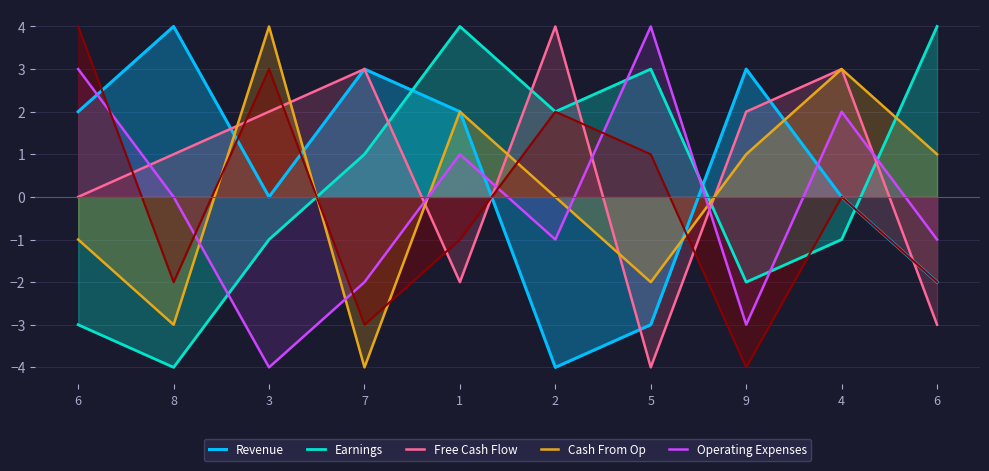

Does the chart have visible grid lines?

Yes